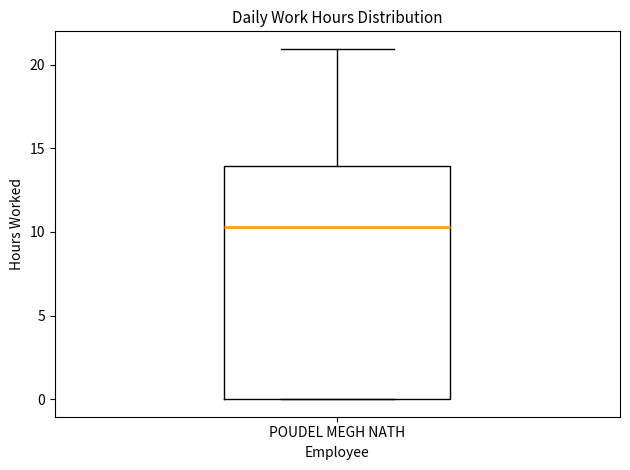

Where does the upper whisker of the box for POUDEL MEGH NATH end on the y-axis? The values are not printed on the chart, so give them approximately, as read against the axis.

21.0